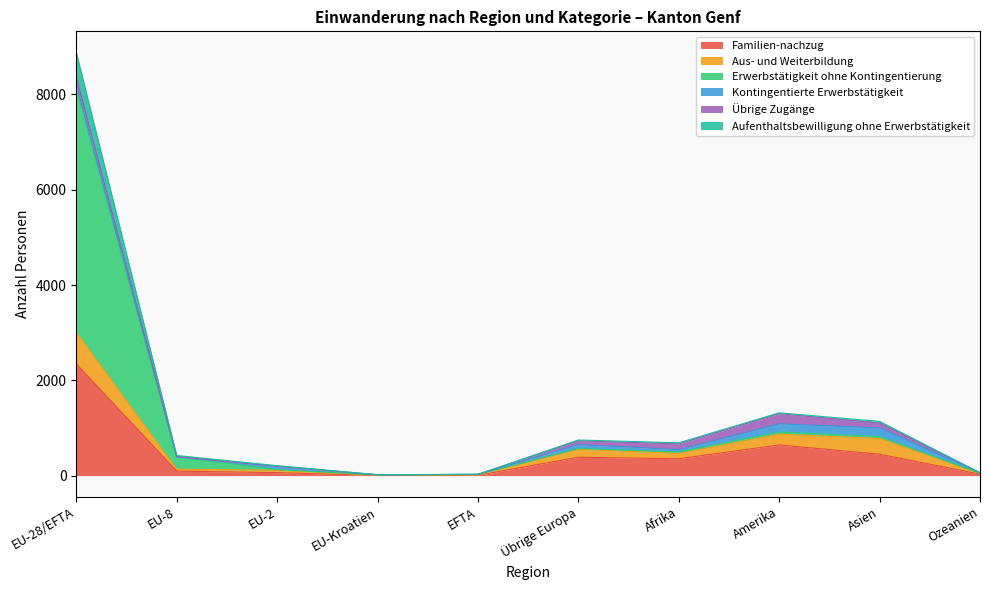

Does the chart display data point markers on the line(s)?

No